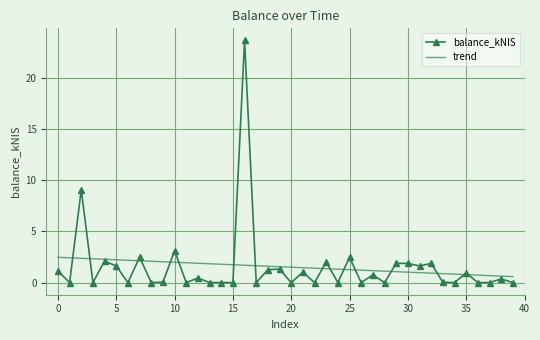

List the series in order of their peak value, highest first.

balance_kNIS, trend